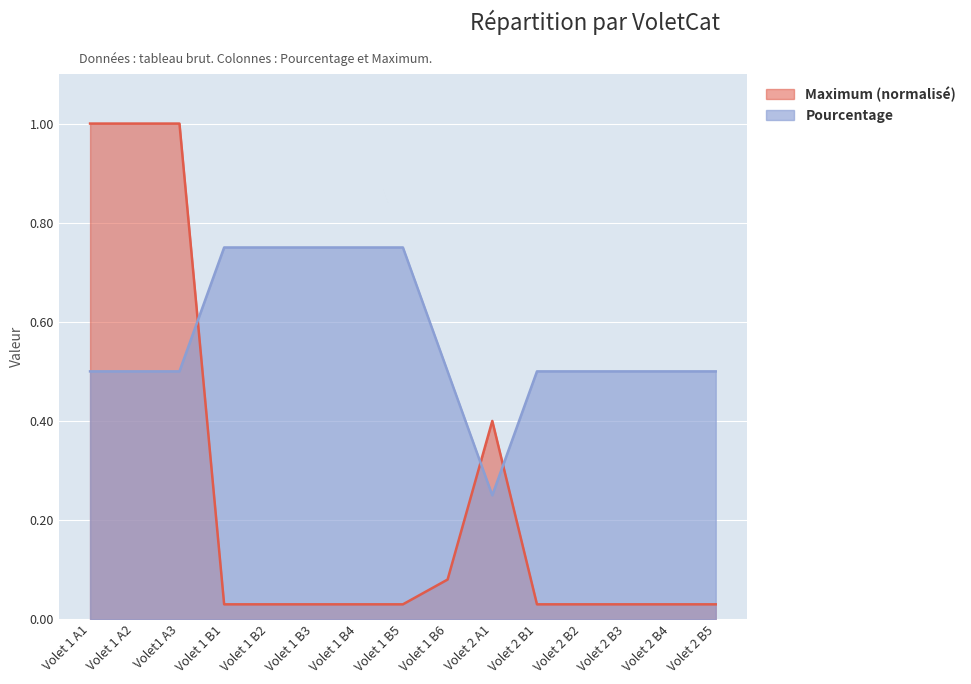

True or false: Maximum (scaled) and Pourcentage intersect in this chart.

True